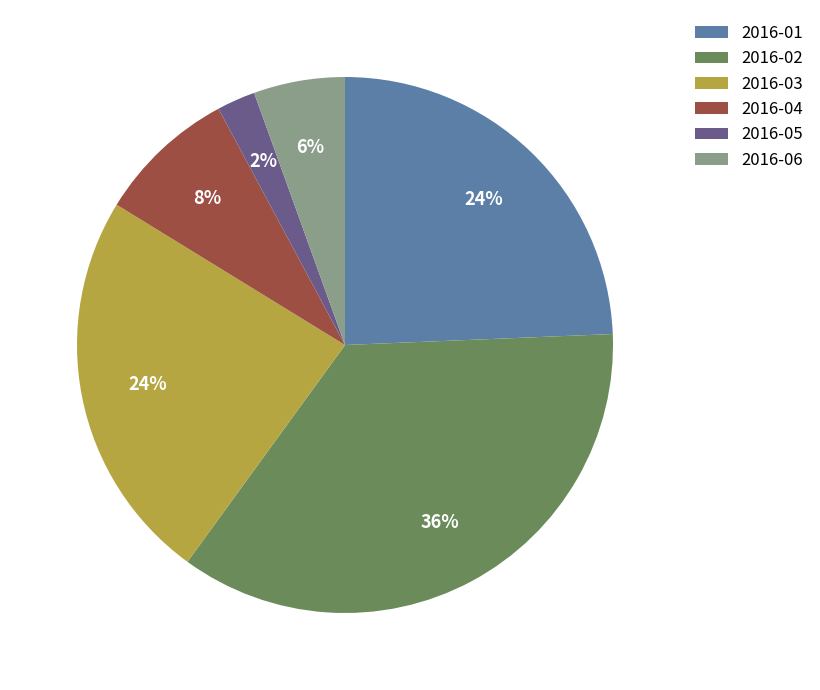

To the nearest percent, what portion does 2016-02 represent?

36%